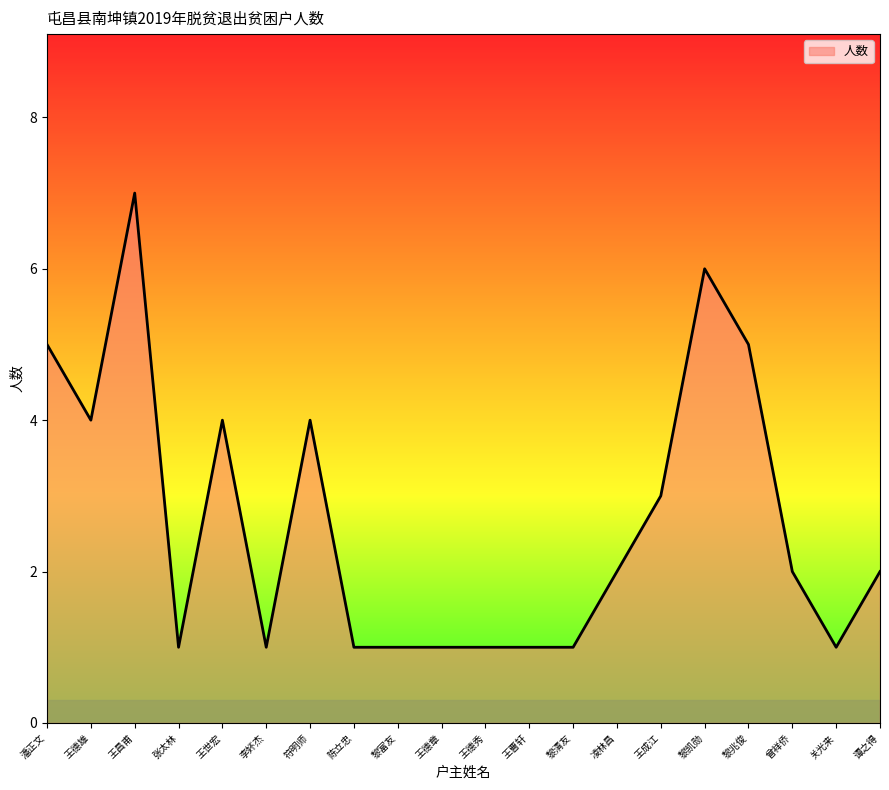

Where is the first local minimum?

王德雄